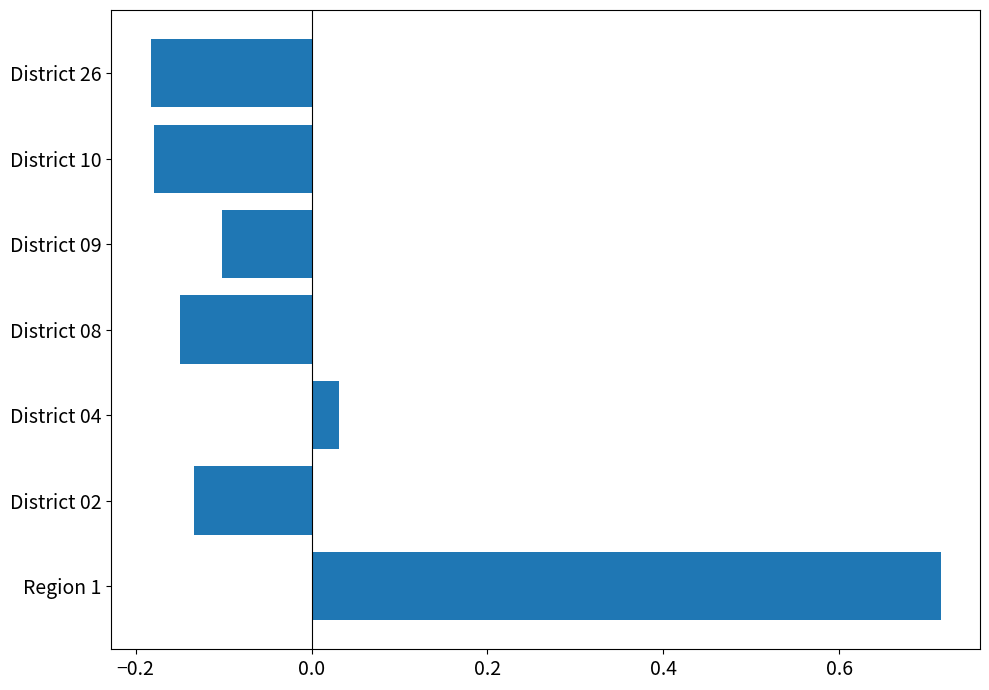

How many values are below zero?

5